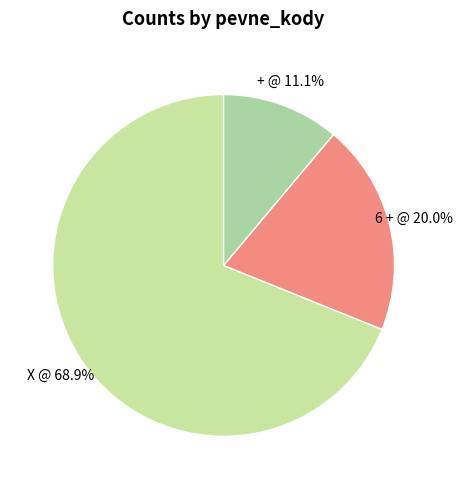

Is it true that X @ is 59% of the pie?

False